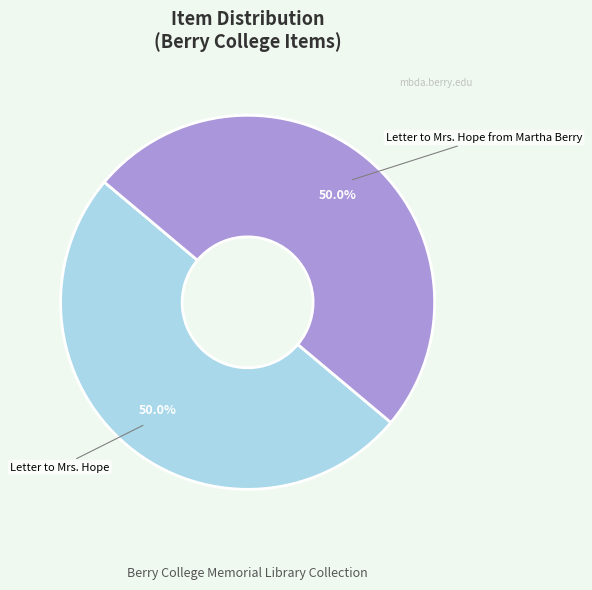

To the nearest percent, what is the combined percentage of Letter to Mrs. Hope from Martha Berry and Letter to Mrs. Hope?

100%